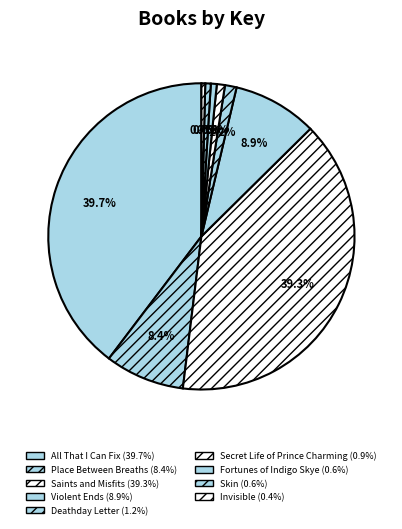

To the nearest percent, what is the difference between the Saints and Misfits and Skin slice percentages?

39%